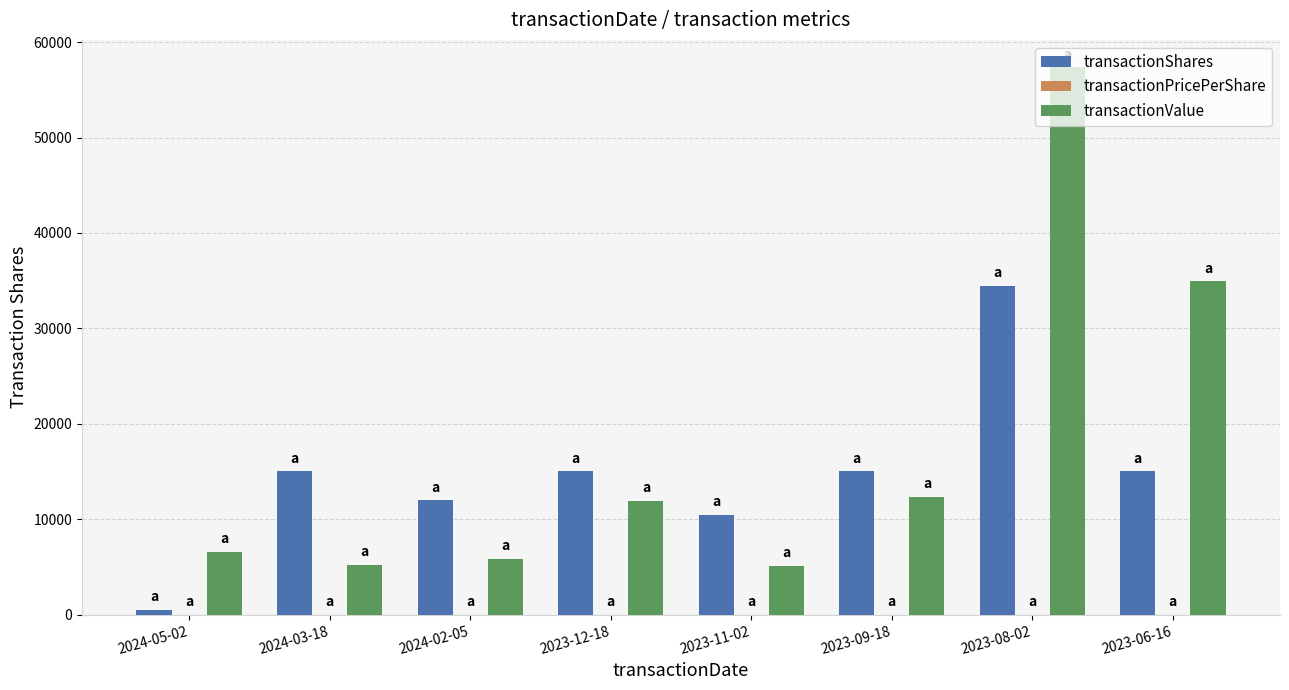

What is the total value across all series at 2023-08-02?

91839.7